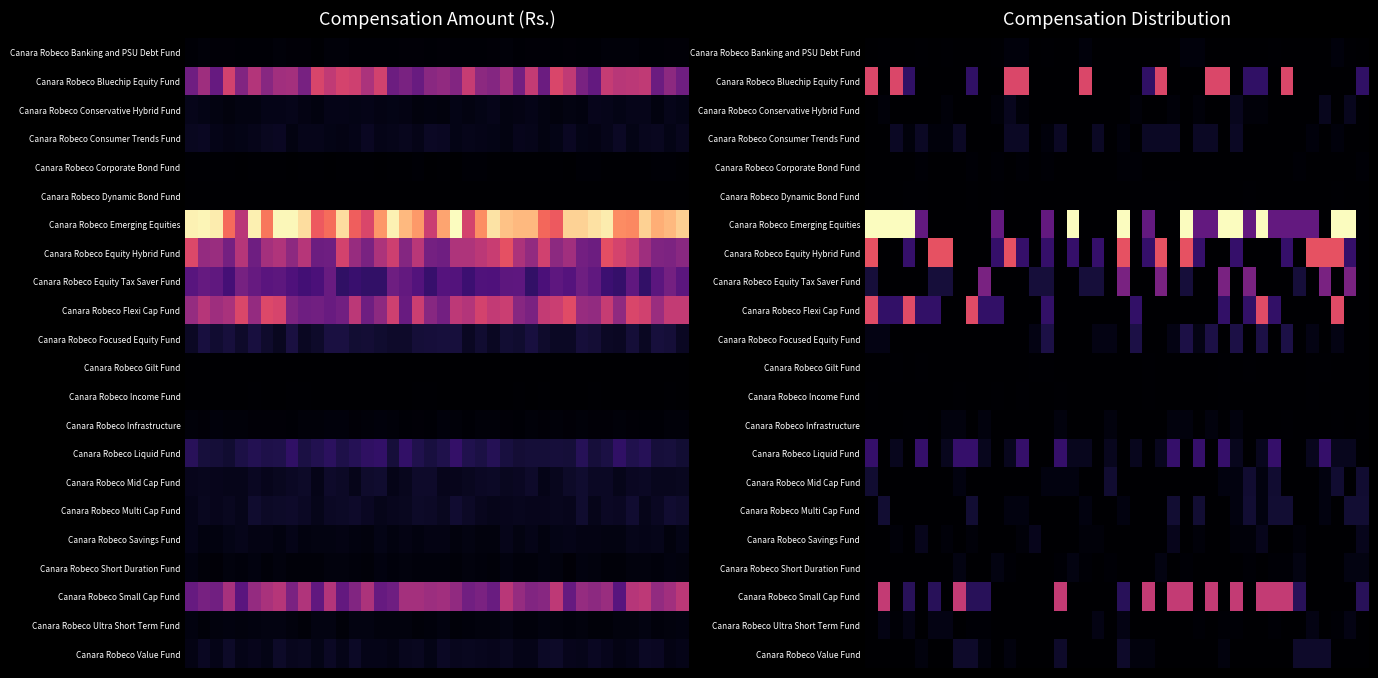

What is the spread (max minus min) of values at 32?

383200.0